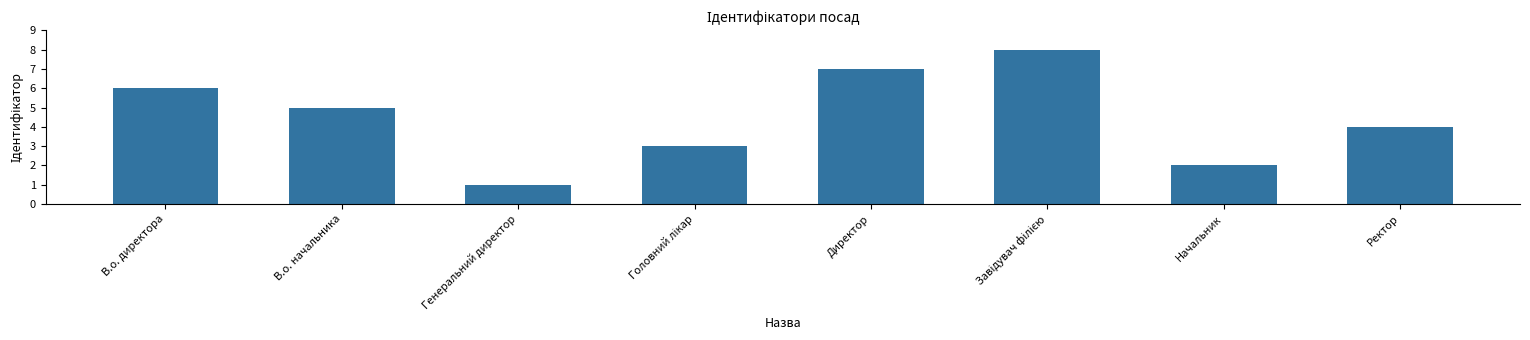

What is the difference between the maximum and minimum values?

7